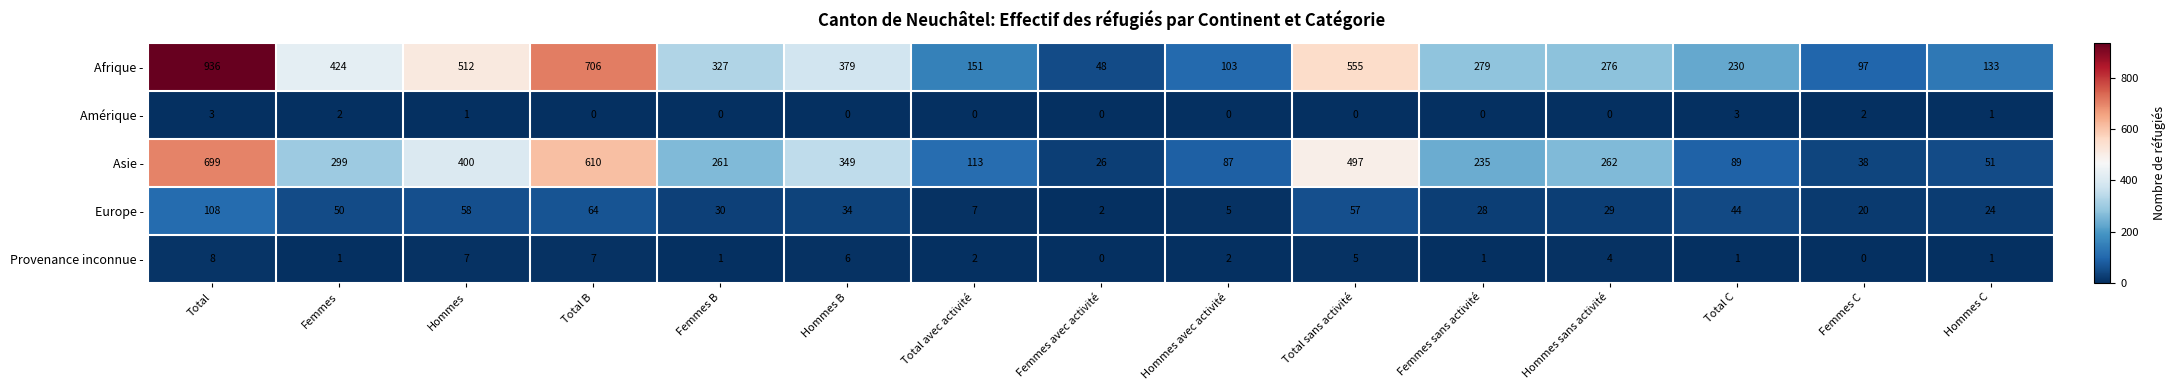

The value of Provenance inconnue - at Total C is 1. True or false?

True